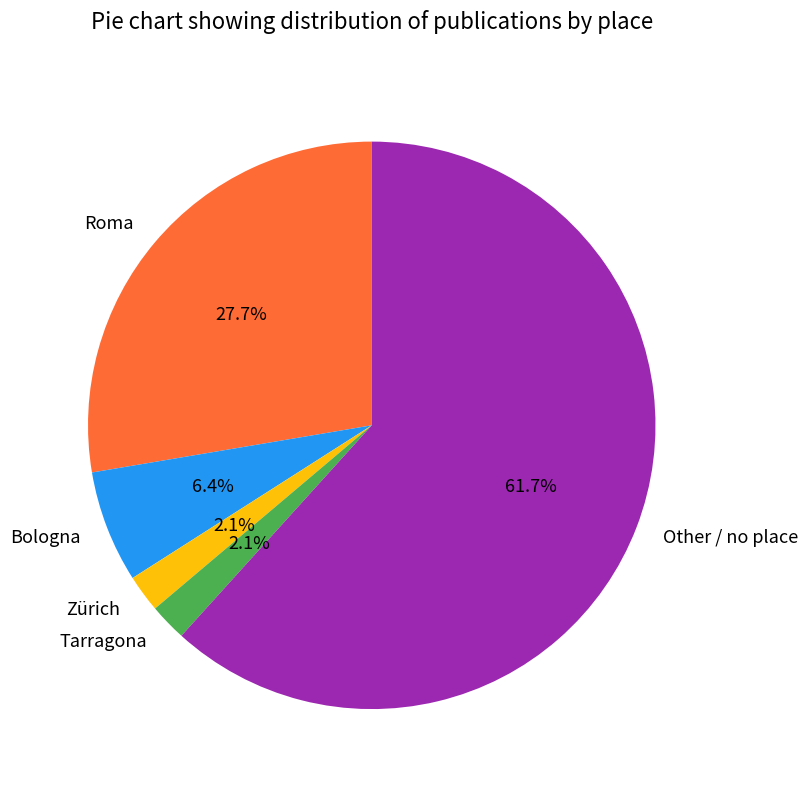

Which has a higher value, Bologna or Tarragona?

Bologna